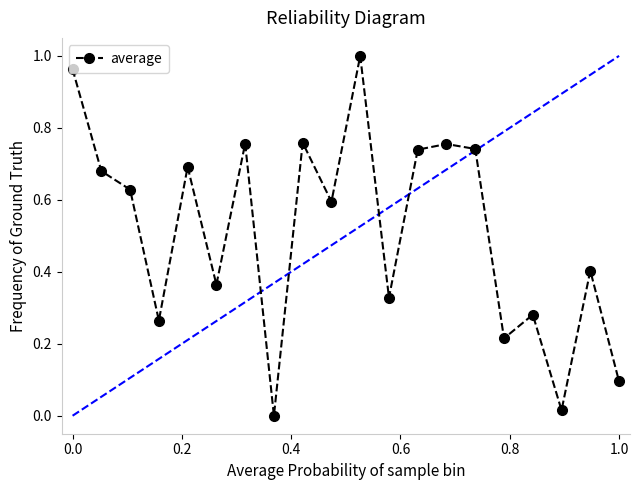

How many values are above zero?

19